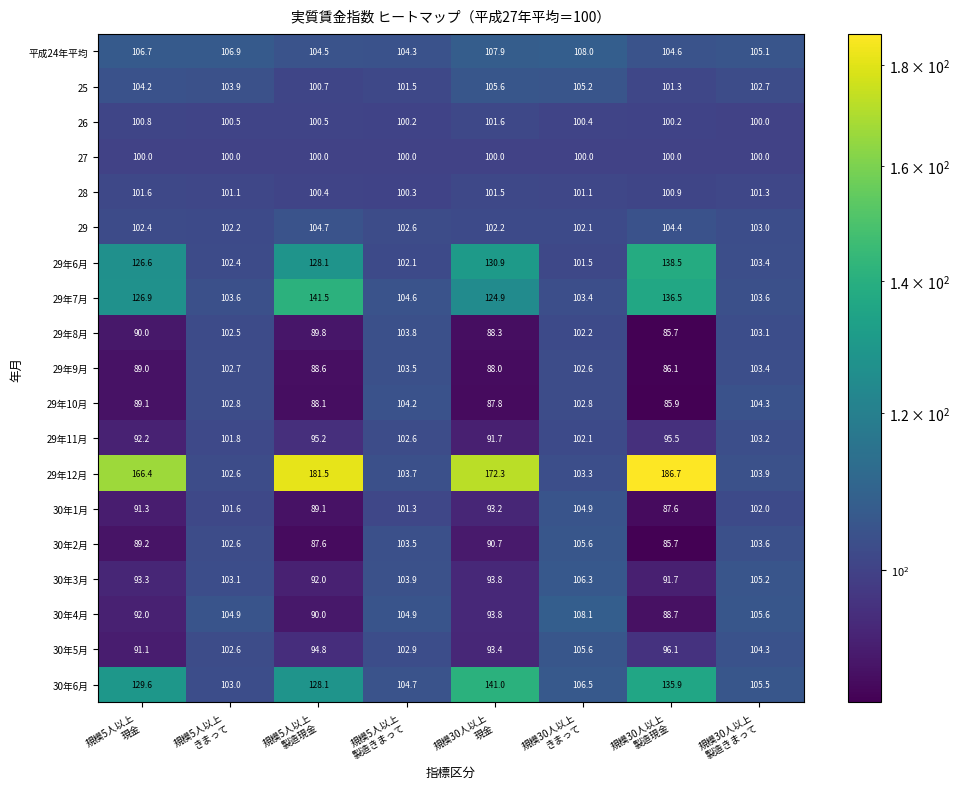

What is the maximum value for 29年10月?

104.3